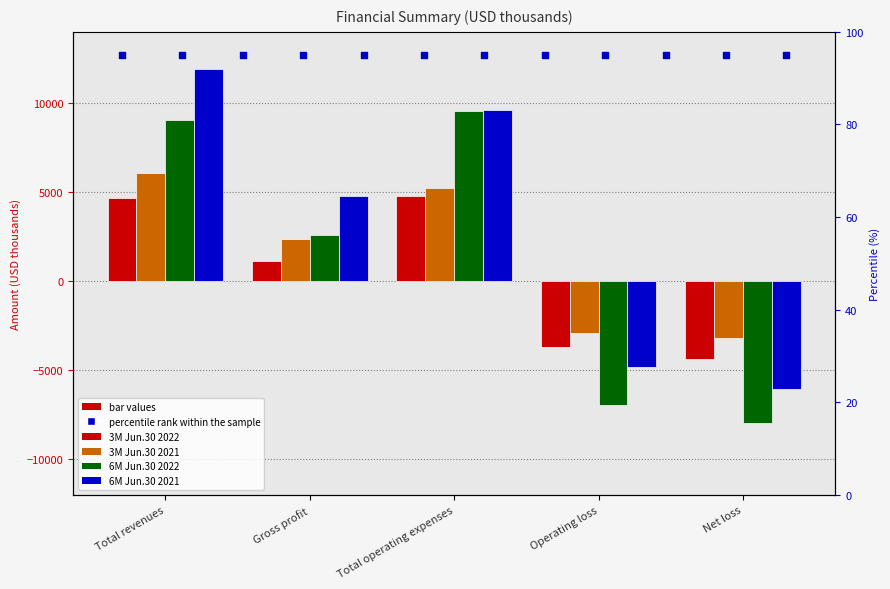

Which series reaches the maximum Y coordinate?

6M Jun.30 2021